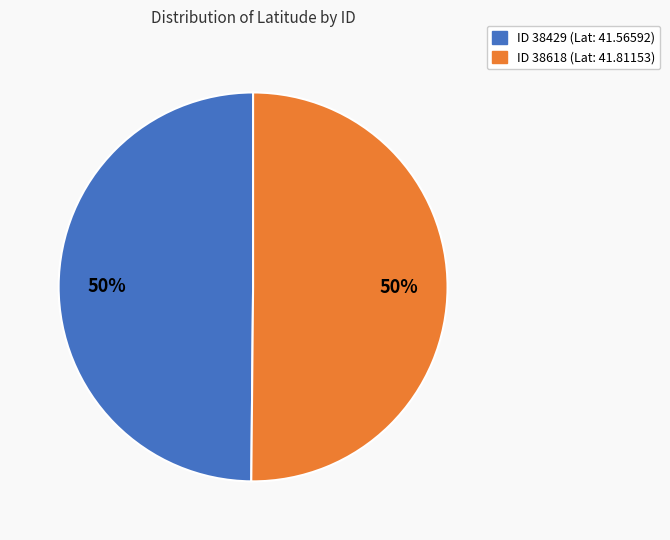

To the nearest percent, what is the average slice percentage?

50%